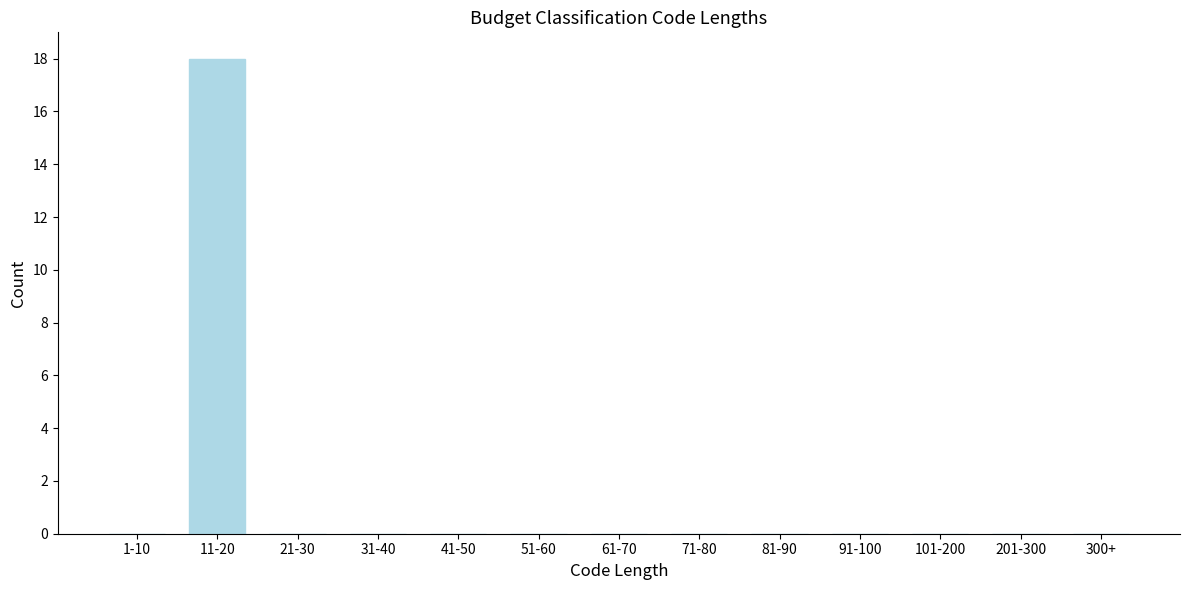

Reading left to right, transcribe all the data shown in this chart.

1-10=0	11-20=18	21-30=0	31-40=0	41-50=0	51-60=0	61-70=0	71-80=0	81-90=0	91-100=0	101-200=0	201-300=0	300+=0